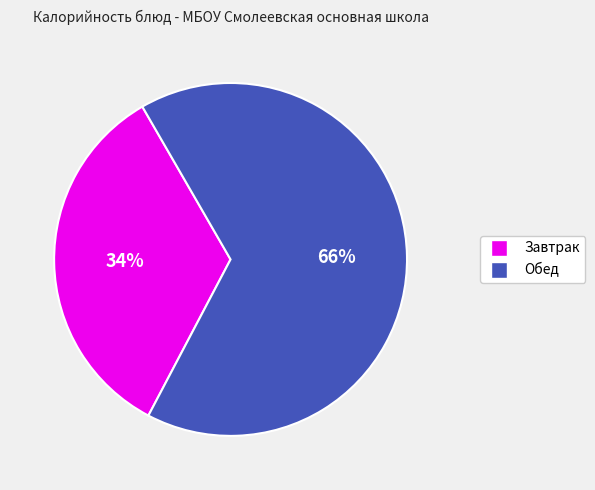

To the nearest percent, what is the average slice percentage?

50%